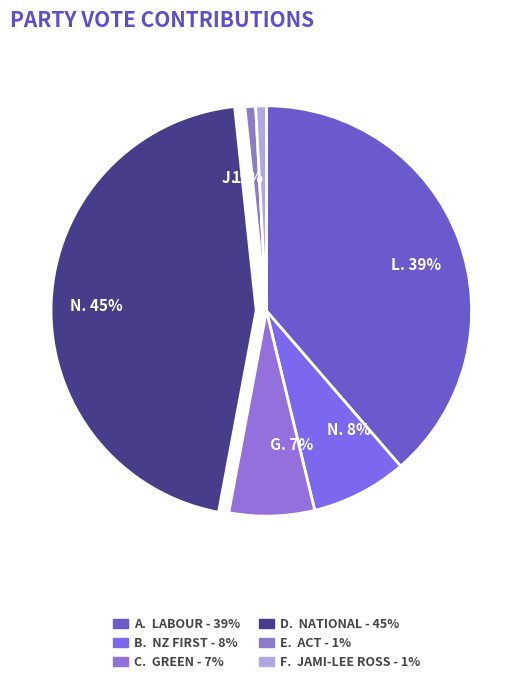

The N. 45% slice represents 45% of the pie. True or false?

True